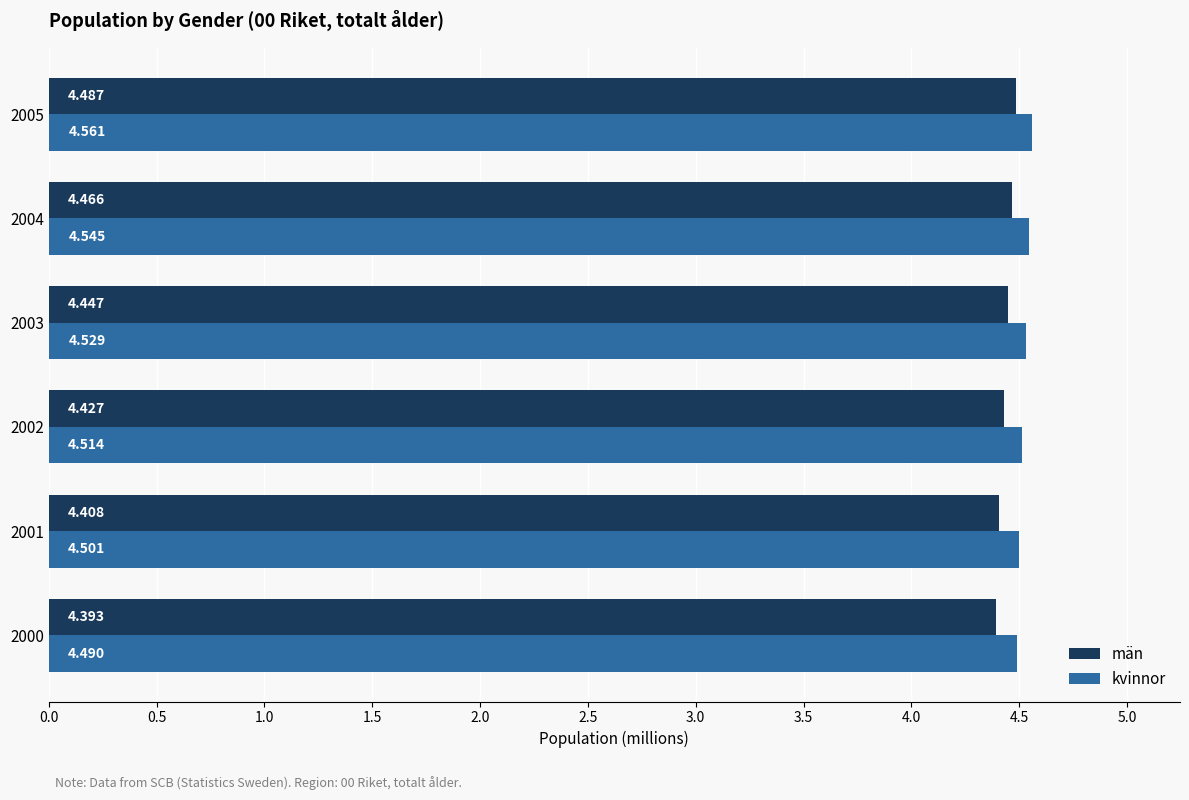

Rank the series by their maximum value, from highest to lowest.

kvinnor, män